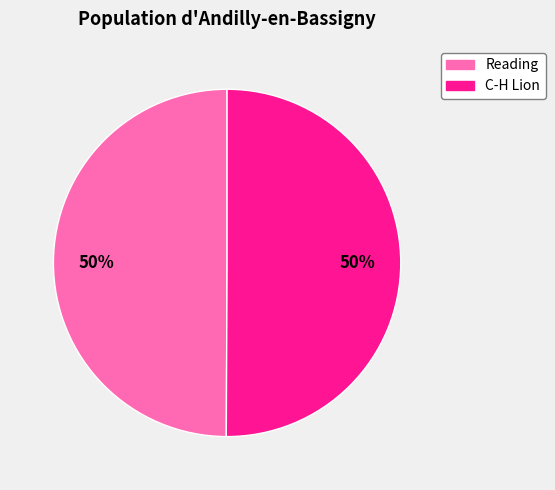

To the nearest percent, what percentage of the pie is Reading?

50%